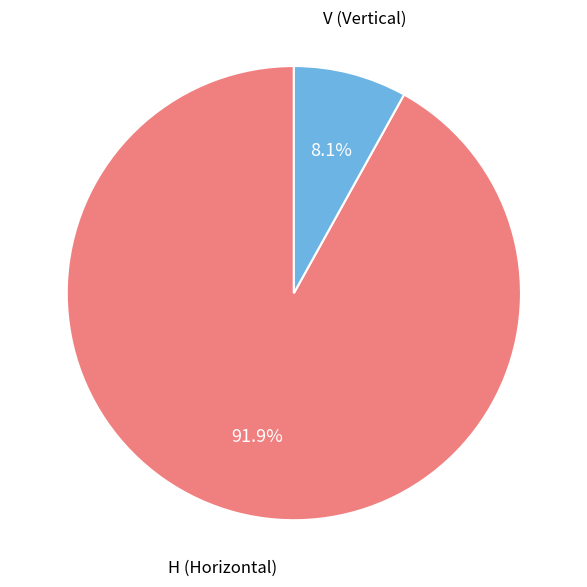

Does any single category account for the majority?

Yes